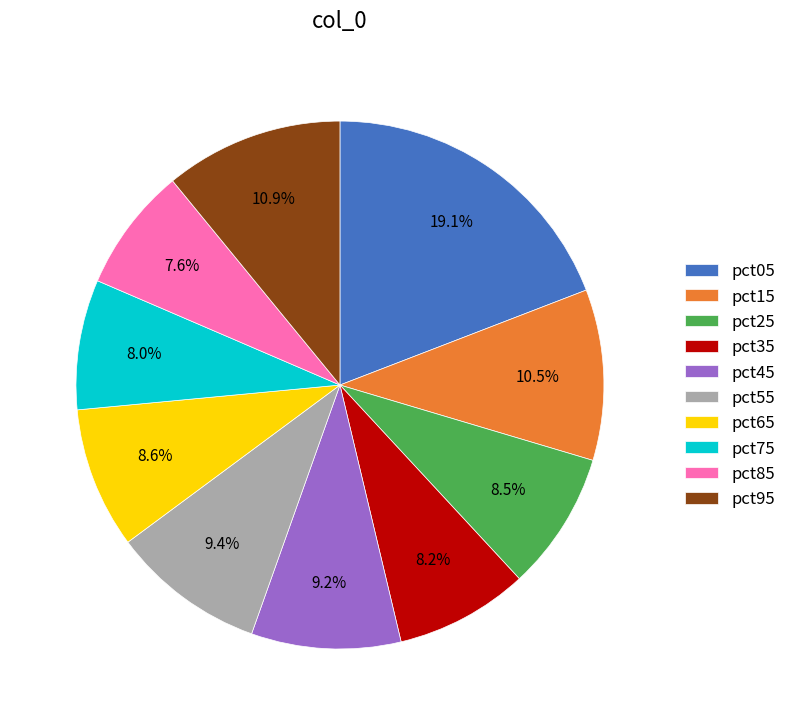

Between pct05 and pct85, which is larger?

pct05